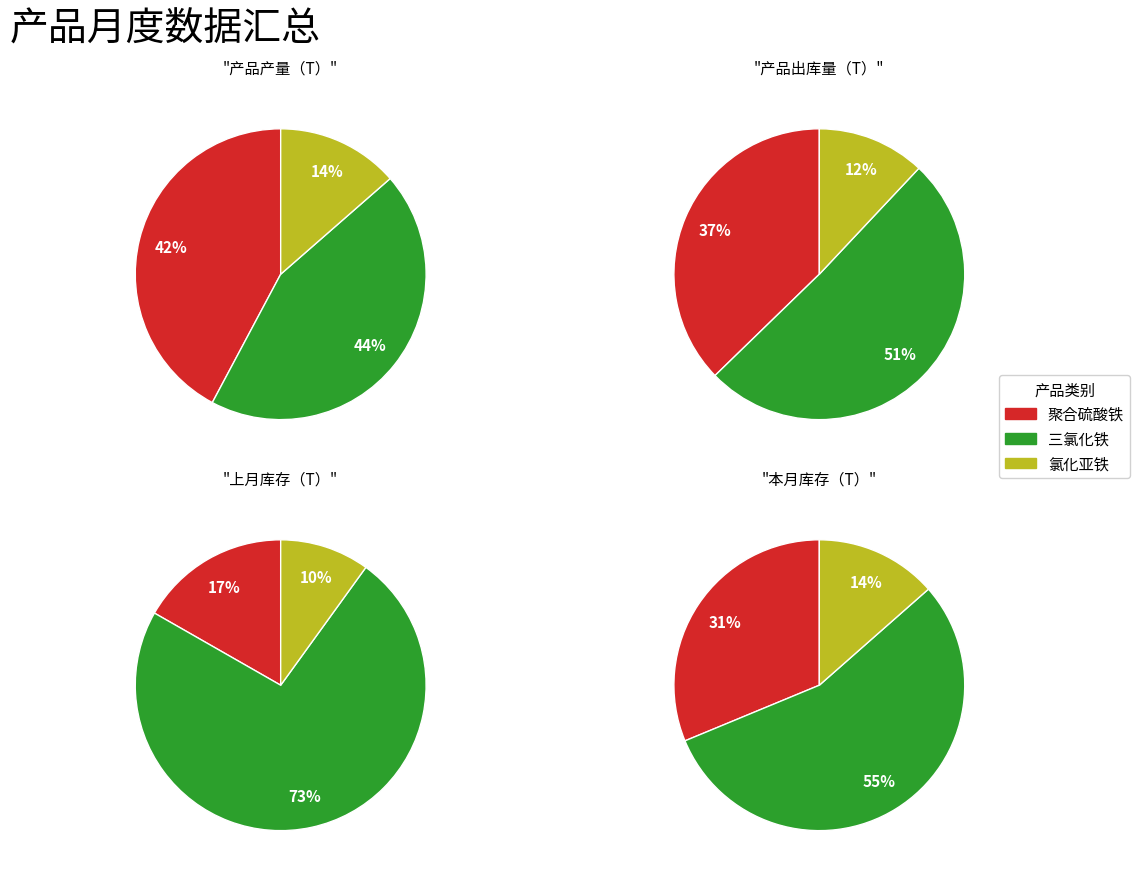

Is it true that 聚合硫酸铁 is 19% of the pie?

False